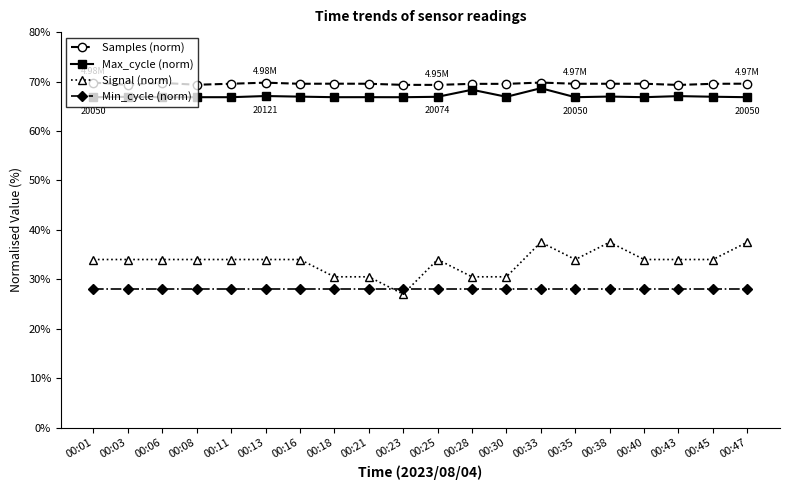

What are all the series names shown in the legend?

Samples (norm), Max_cycle (norm), Signal (norm), Min_cycle (norm)